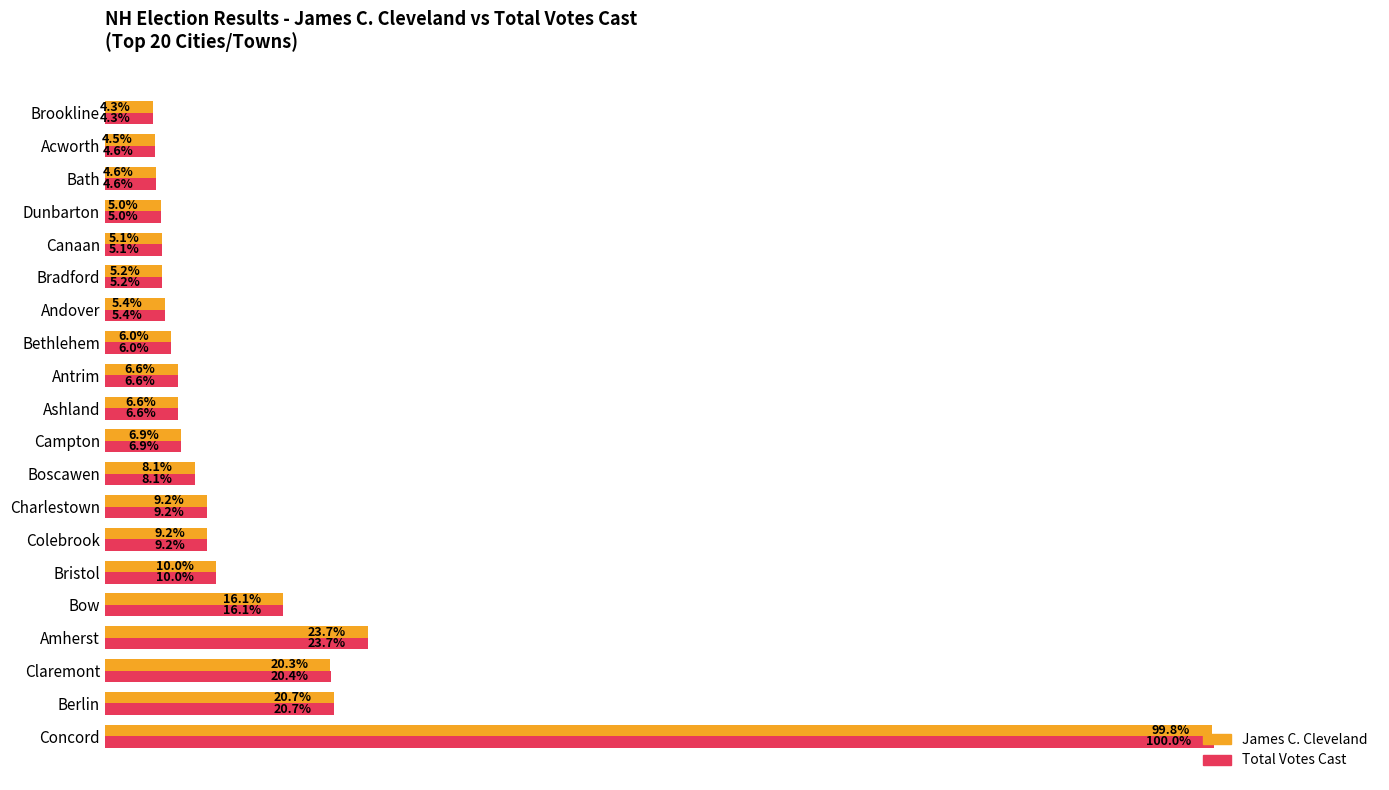

Rank the series by their average value, from lowest to highest.

James C. Cleveland, Total Votes Cast